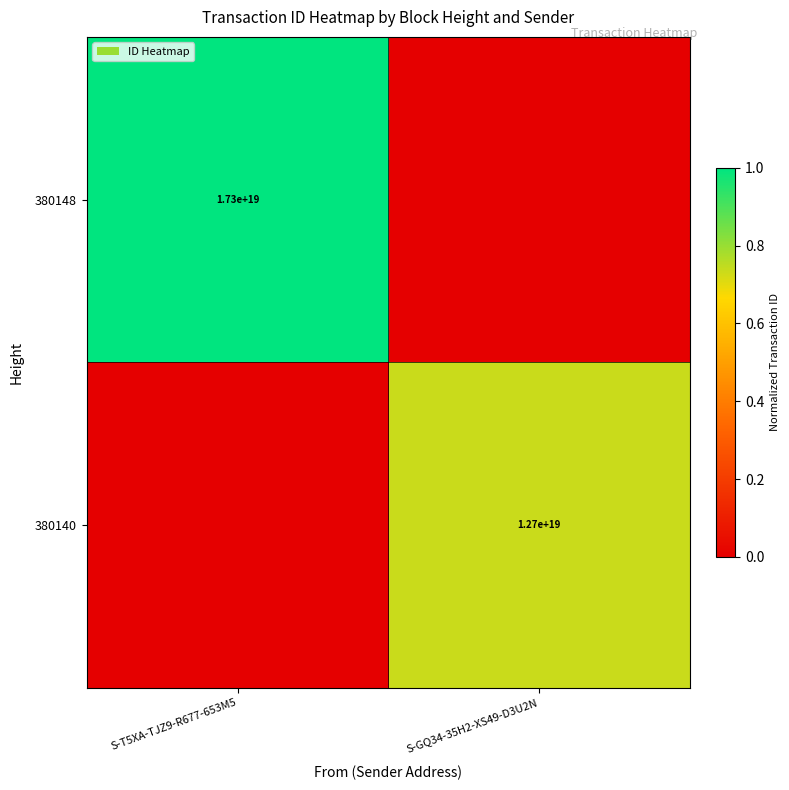

Is it true that 380148 equals 17300000000000000000 at S-T5XA-TJZ9-R677-653M5?

True